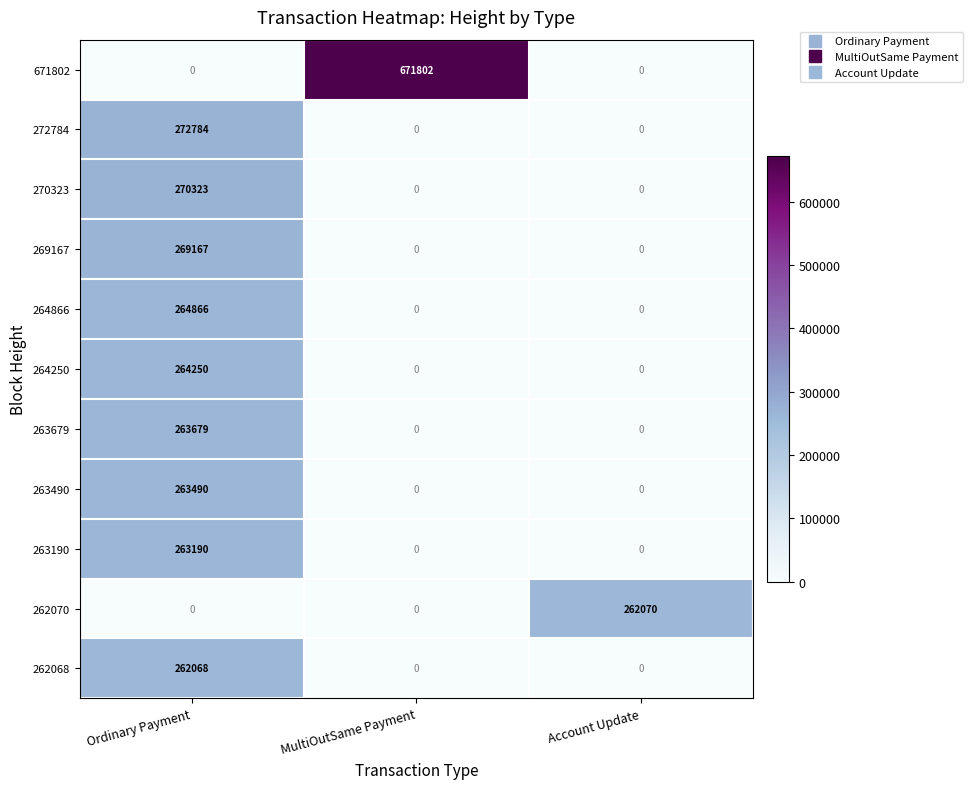

Is it true that 269167 equals 415589 at Ordinary Payment?

False